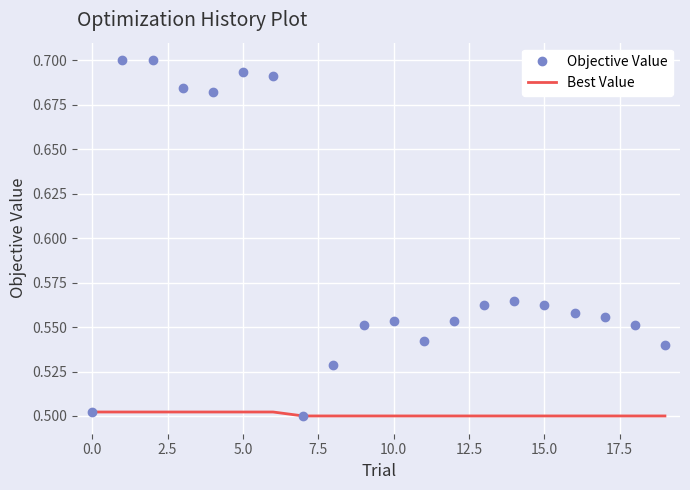

Which series has the largest range (max minus min)?

Objective Value